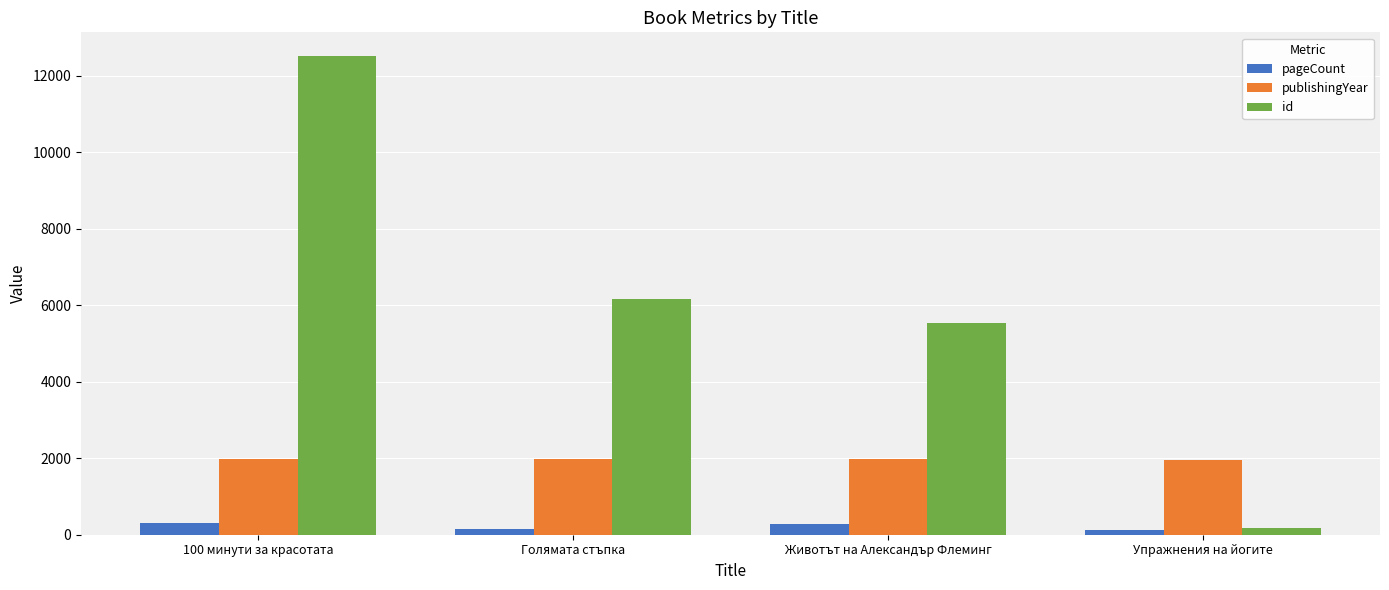

How many bars are there in total?

12